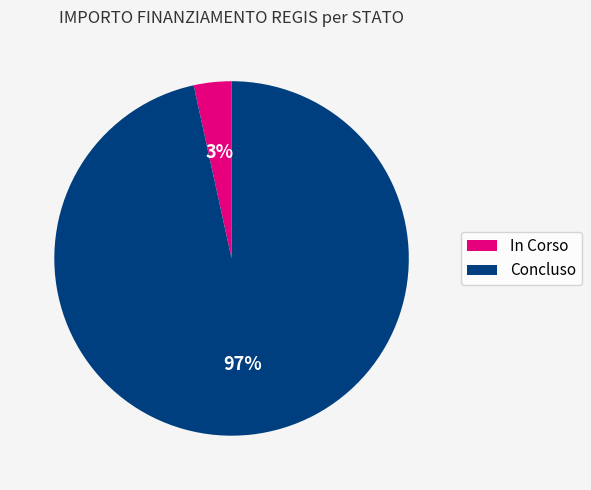

Count the number of slices in the pie.

2